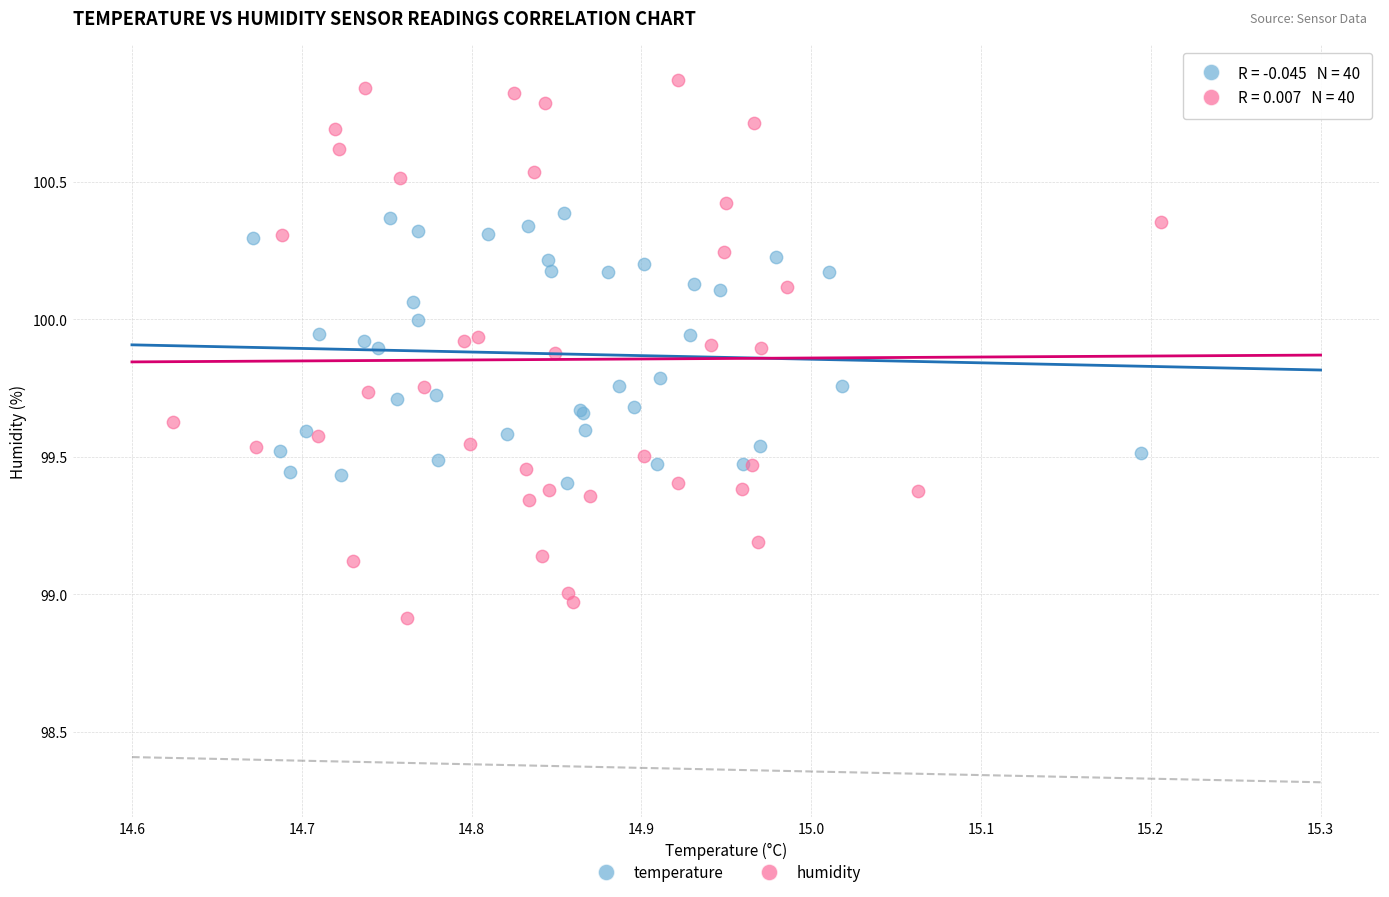

Which series contains the lowest Y value?

humidity